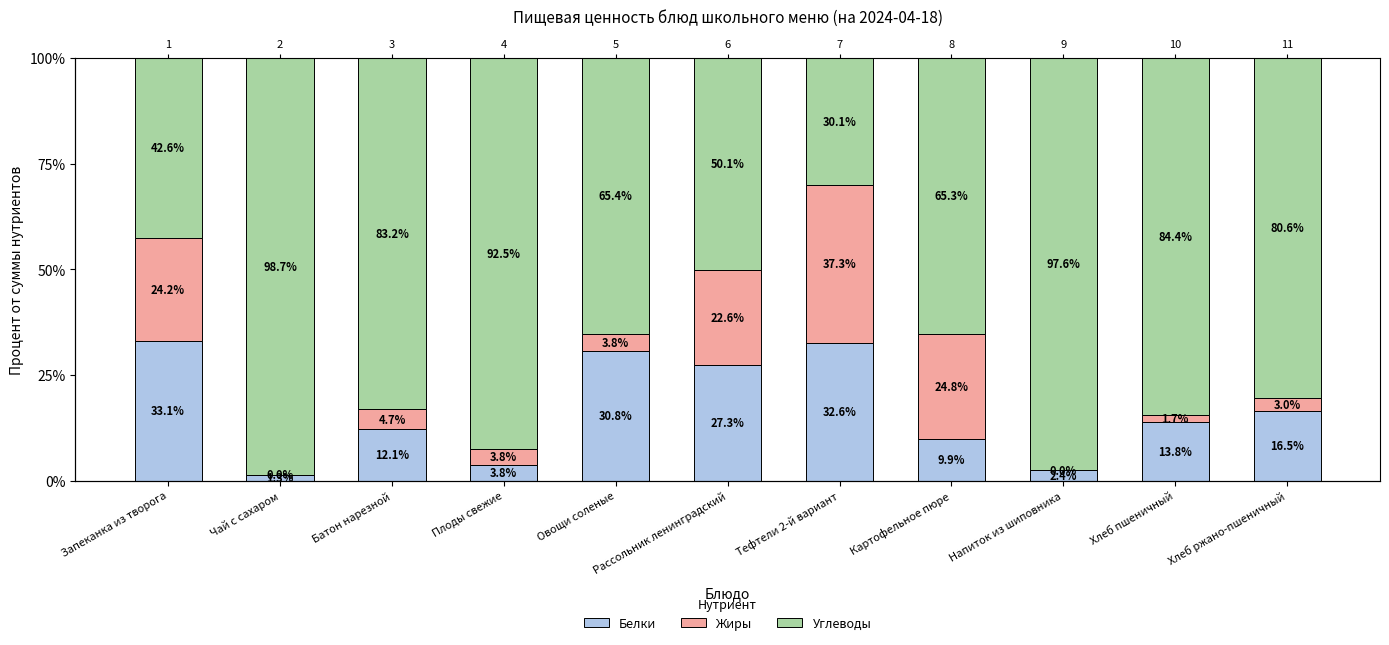

What is the label of the 3rd bar from the left?

Батон нарезной